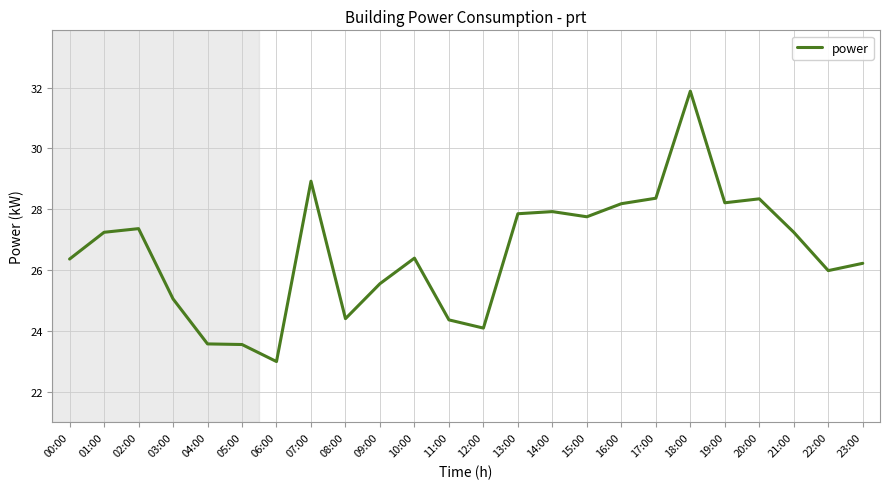

Where does the data first go above 27?

01:00